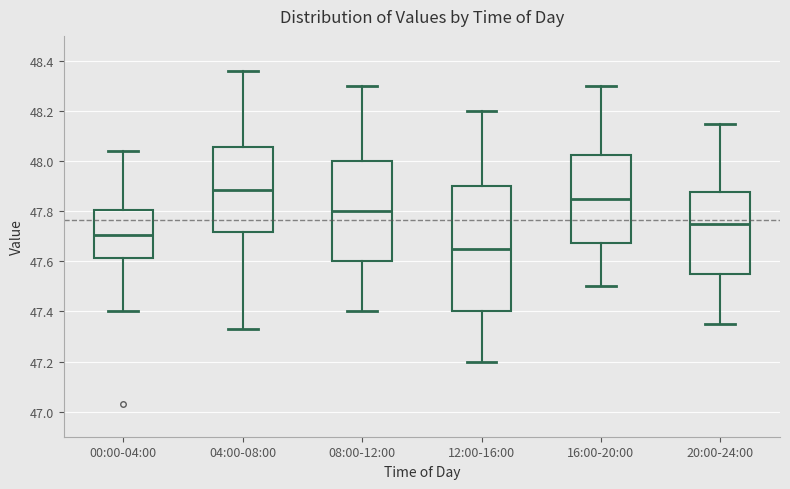

Reading left to right, read every box against the y-axis: the position of its median line, the range the box covers, and the ends of its whiskers. The values are not printed on the chart, so give them approximately, as read against the axis.

00:00-04:00: median 47.70, box 47.62 to 47.80, whiskers 47.40 to 48.04
04:00-08:00: median 47.88, box 47.72 to 48.06, whiskers 47.34 to 48.36
08:00-12:00: median 47.80, box 47.60 to 48.00, whiskers 47.40 to 48.30
12:00-16:00: median 47.66, box 47.40 to 47.90, whiskers 47.20 to 48.20
16:00-20:00: median 47.86, box 47.68 to 48.02, whiskers 47.50 to 48.30
20:00-24:00: median 47.76, box 47.56 to 47.88, whiskers 47.36 to 48.16